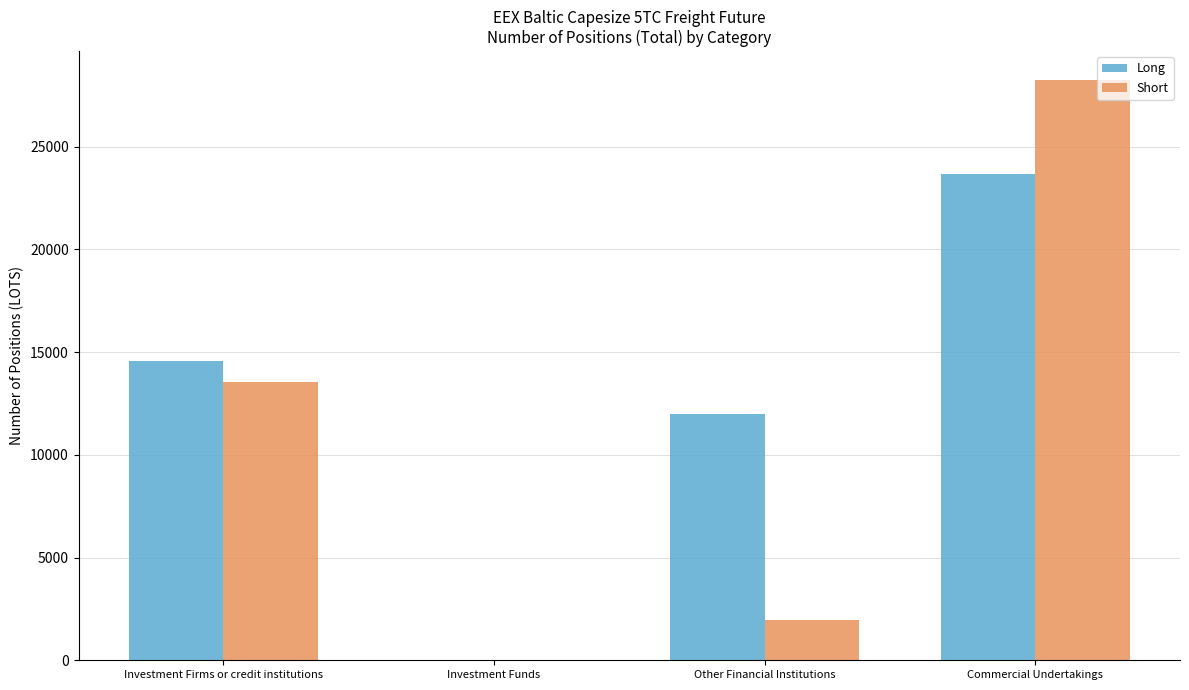

What is the maximum value for Long?

23667.3